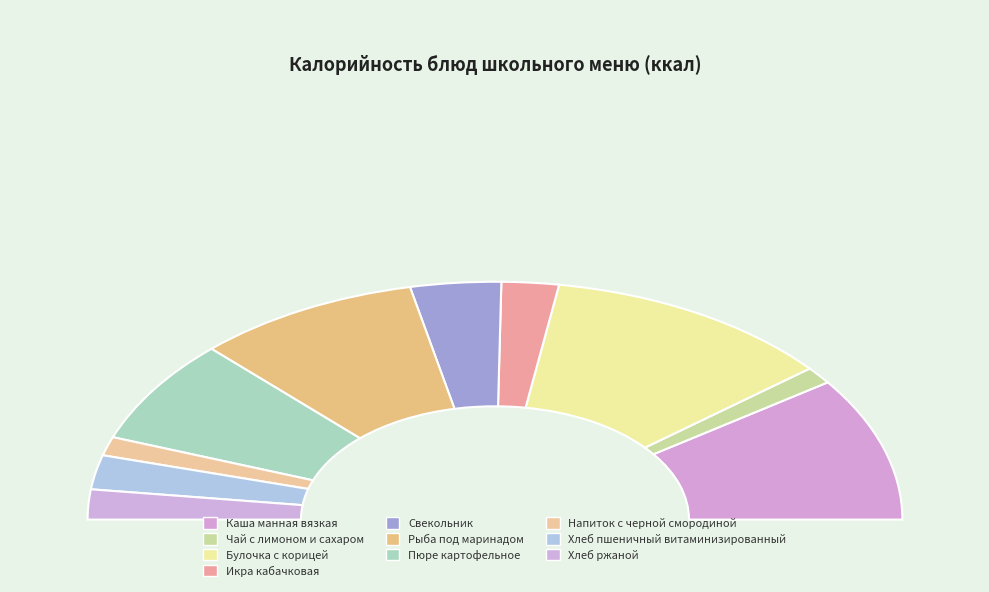

Does any single category account for the majority?

No